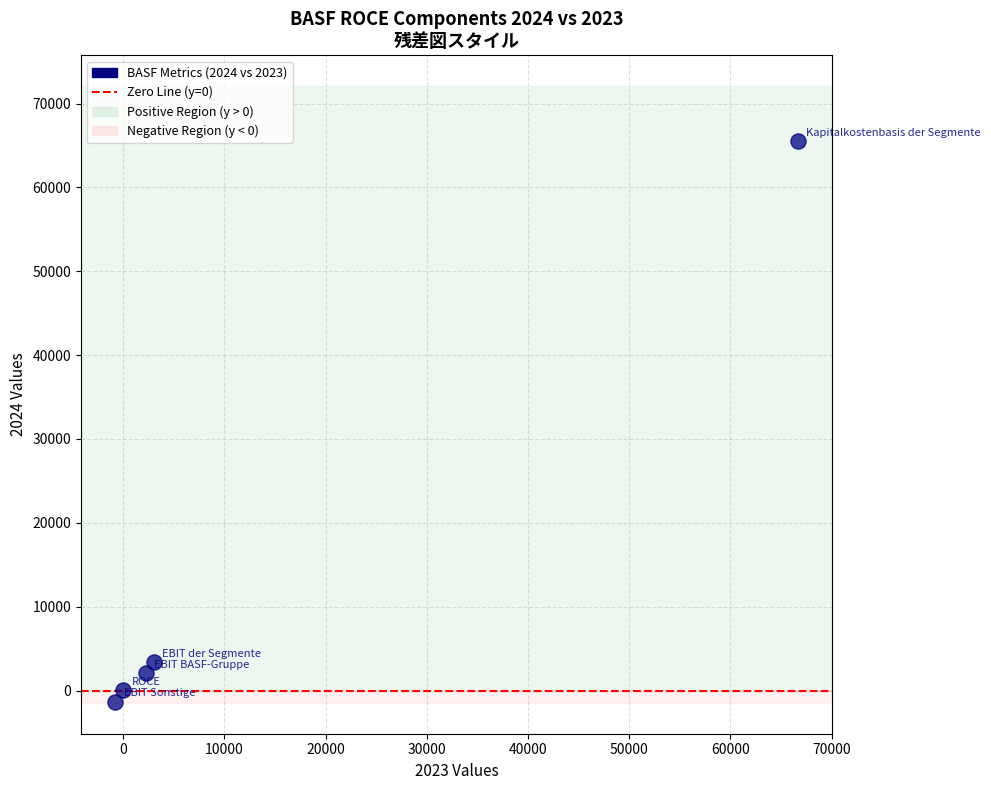

What Y value in the scatter plot is closest to 32093?

3373.0